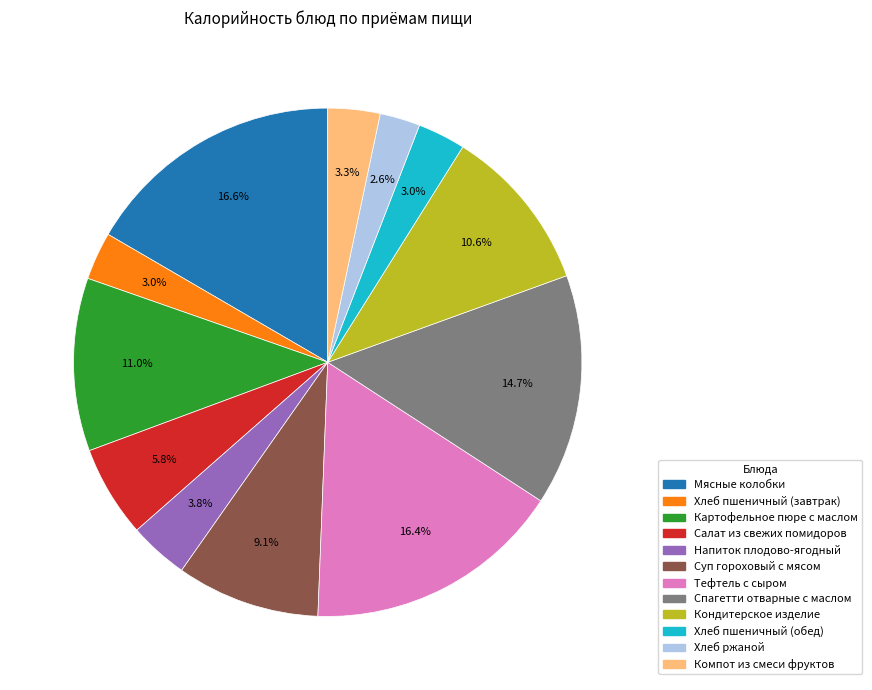

To the nearest percent, what is the average slice percentage?

8%